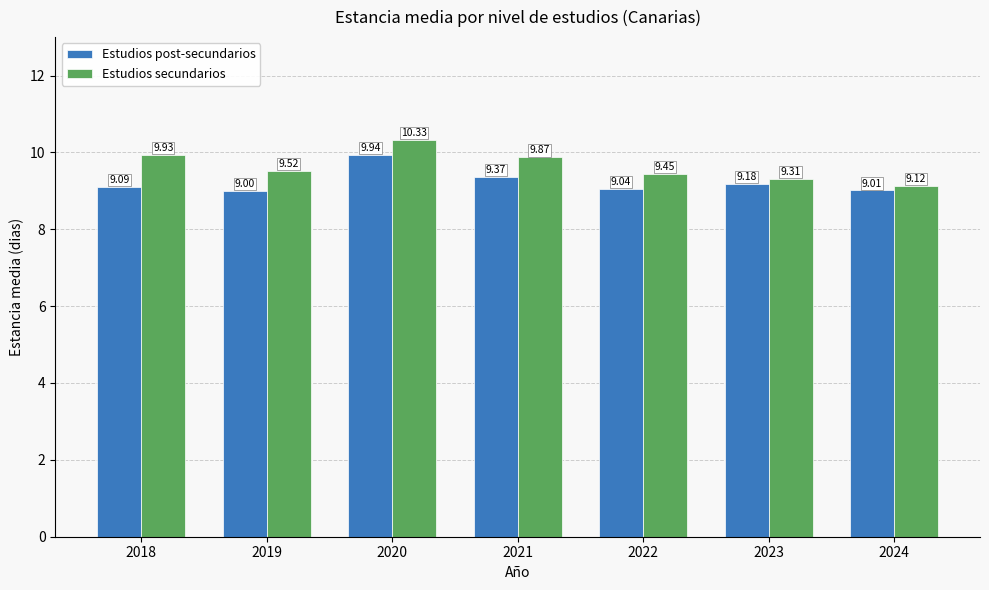

Which series has the largest total across all categories?

Estudios secundarios